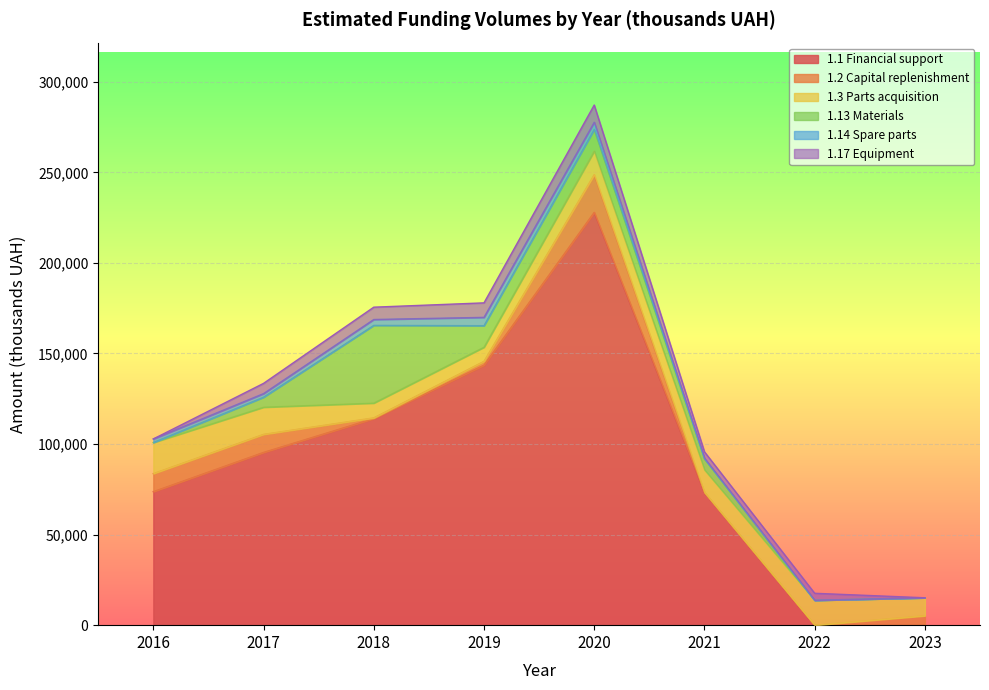

Reading right to left, list all the values displayed in this chart.

1.1 Financial support: 0.0	0.0	73294.4	227890.4	143546.2	114042.5	95367.8	73702.7
1.2 Capital replenishment: 5200.0	0.0	0.0	20800.0	2102.2	400.0	9960.0	9960.0
1.3 Parts acquisition: 9925.0	13750.0	12500.0	13000.0	7800.0	8150.0	15000.0	17132.7
1.13 Materials: 0.0	0.0	6000.0	11940.3	11871.2	42900.0	5500.0	0.0
1.14 Spare parts: 0.0	0.0	397.7	4000.0	4600.0	3250.0	2000.0	2000.0
1.17 Equipment: 0.0	3850.0	3500.0	9500.0	8000.0	6800.0	5650.0	0.0